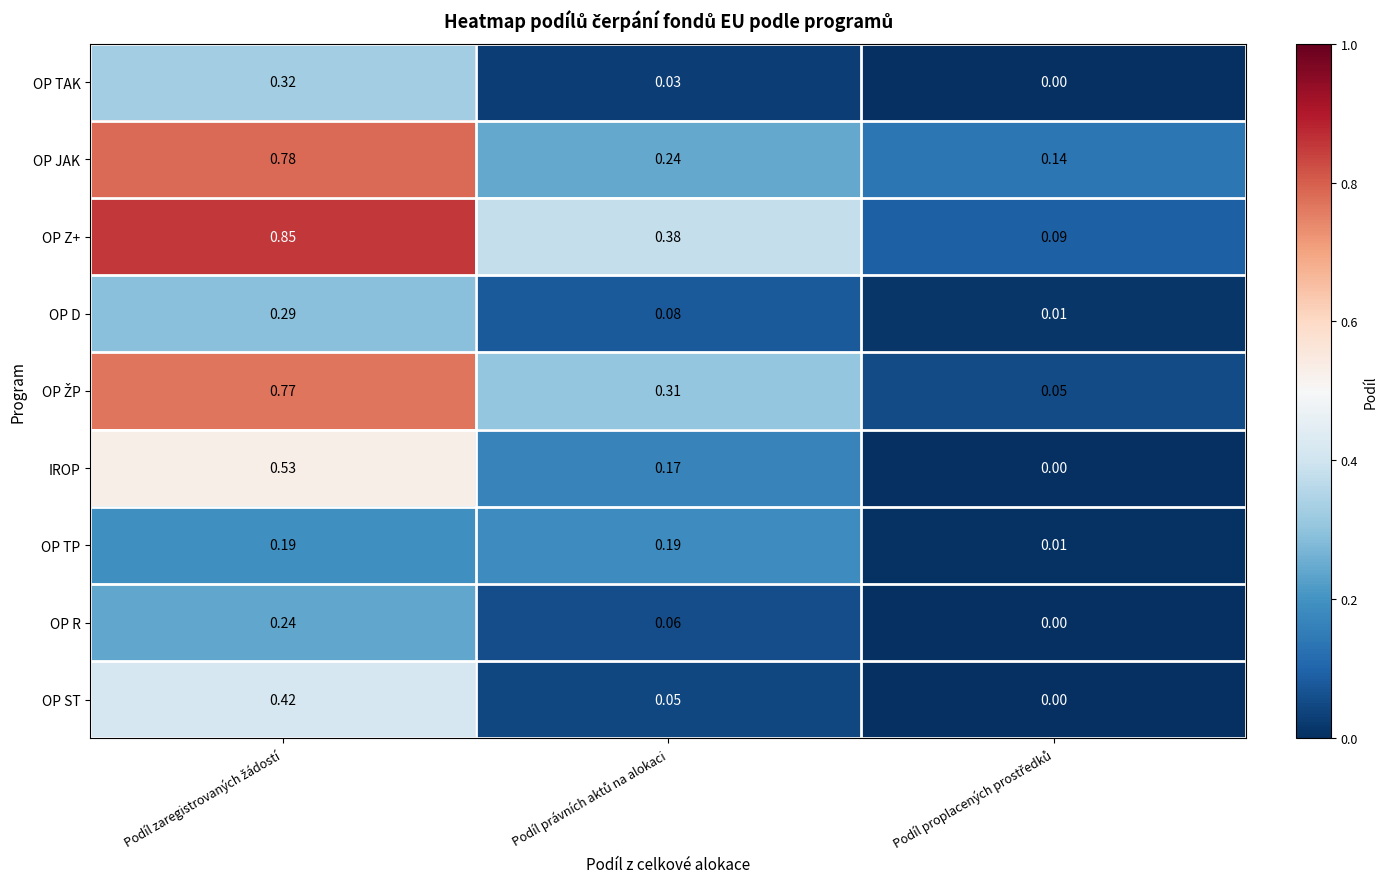

Which series has the largest range (max minus min)?

OP Z+